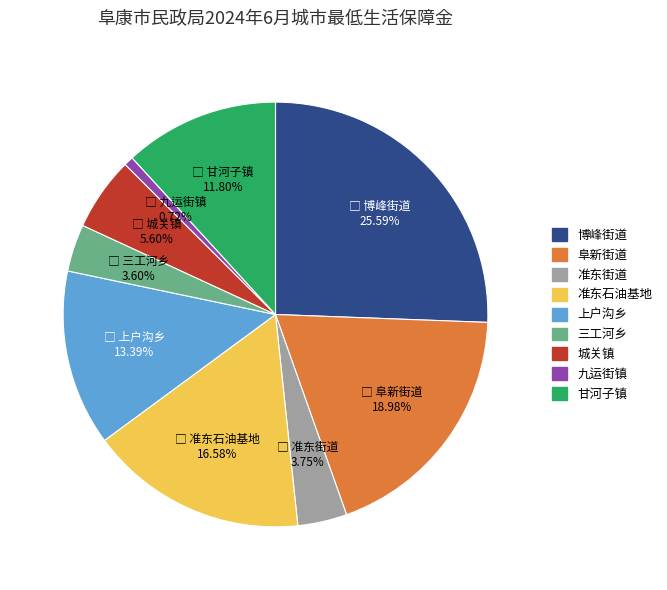

The 甘河子镇 slice represents 1% of the pie. True or false?

False